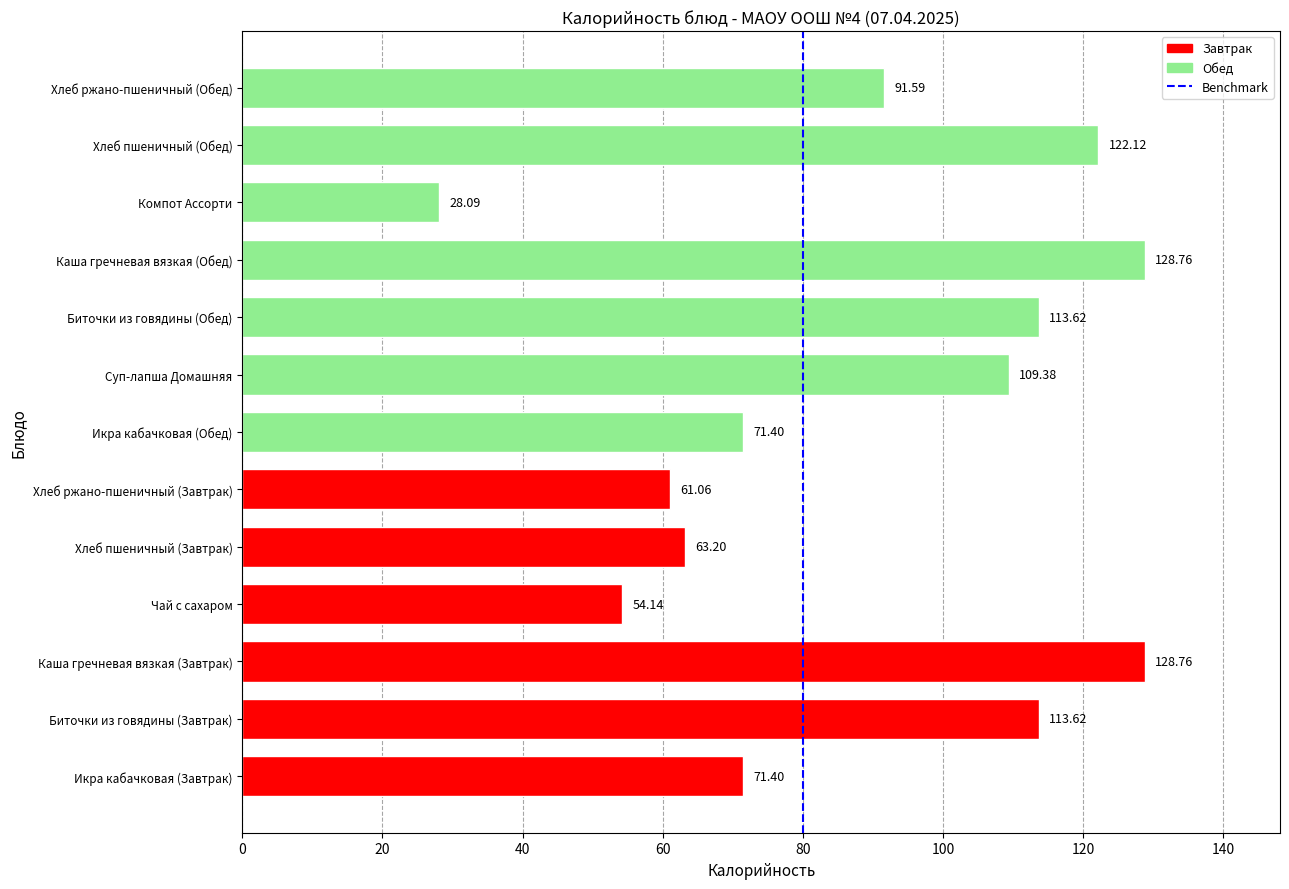

What is the difference between the maximum and second lowest values?

74.6